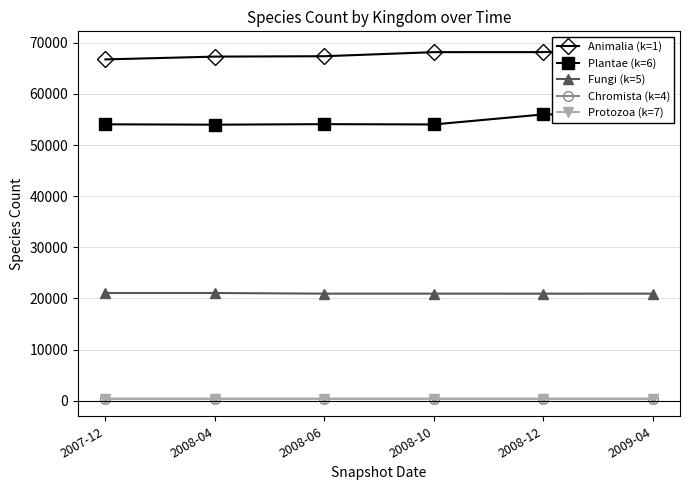

True or false: Protozoa (k=7) and Animalia (k=1) intersect in this chart.

False